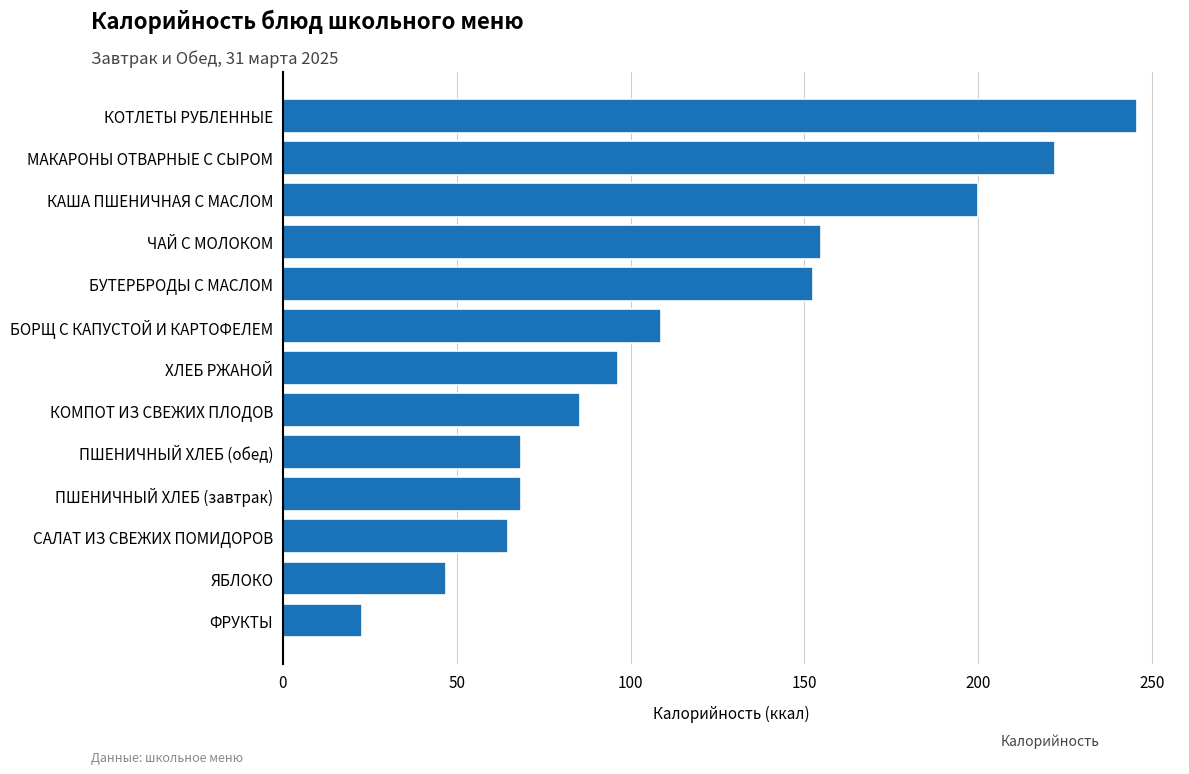

What is the difference between the values at КАША ПШЕНИЧНАЯ С МАСЛОМ and ФРУКТЫ?

177.1